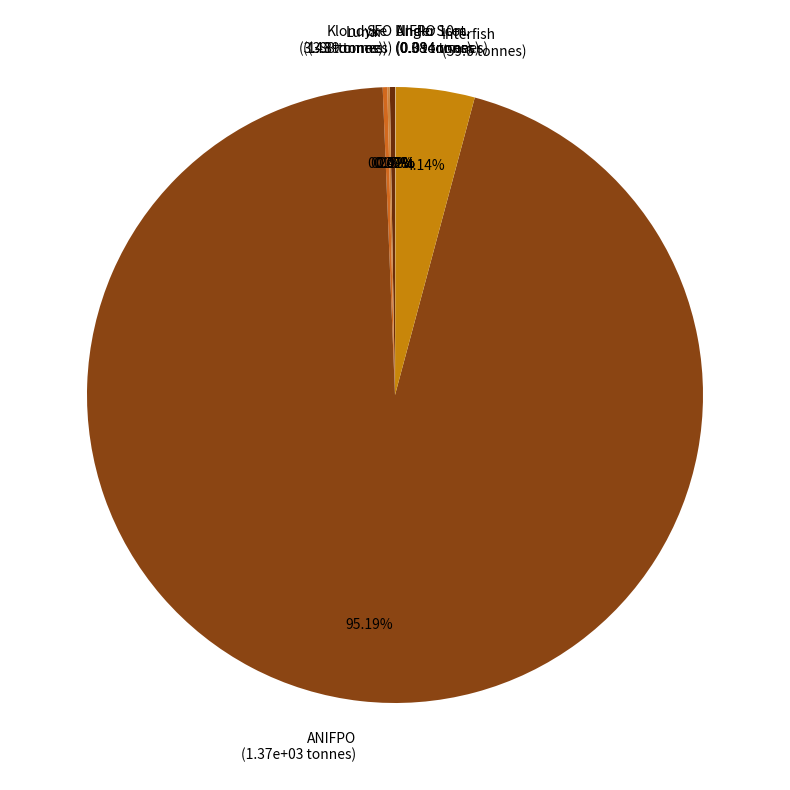

Which category accounts for the majority?

ANIFPO (1.37e+03 tonnes)